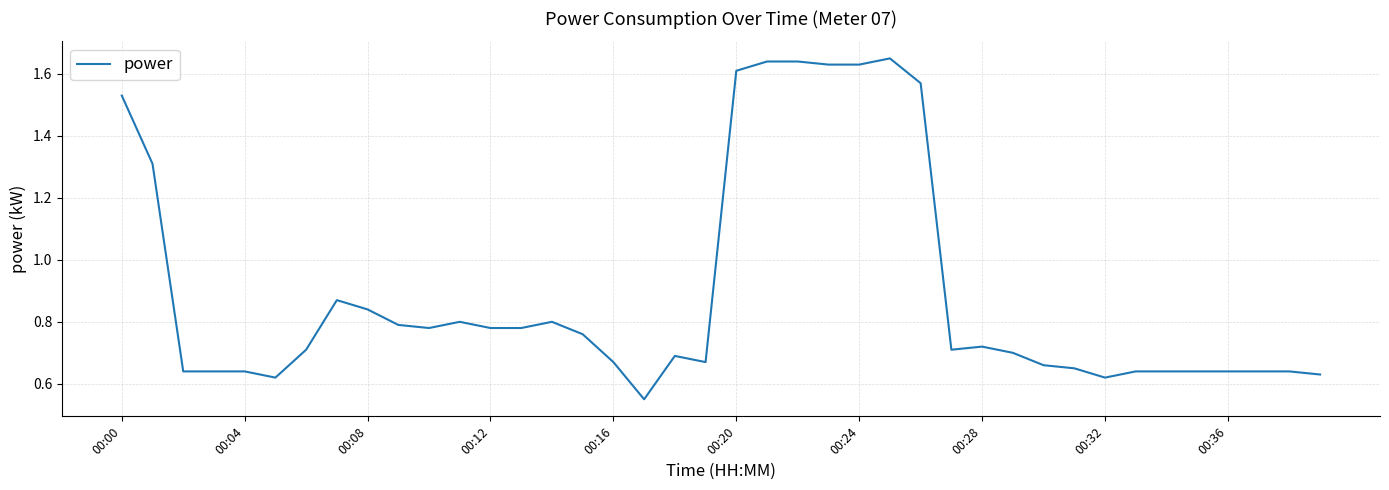

What is the difference between the maximum and minimum values?

1.1